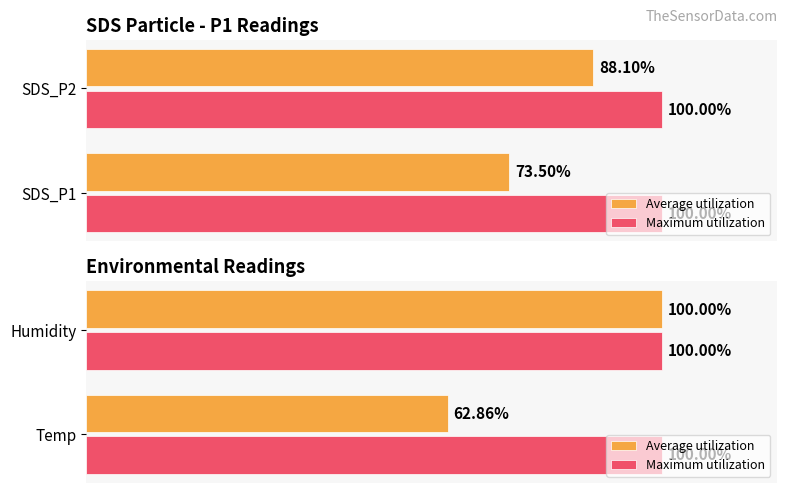

What is the value of the Average utilization bar at the 2nd from the left?

100.0